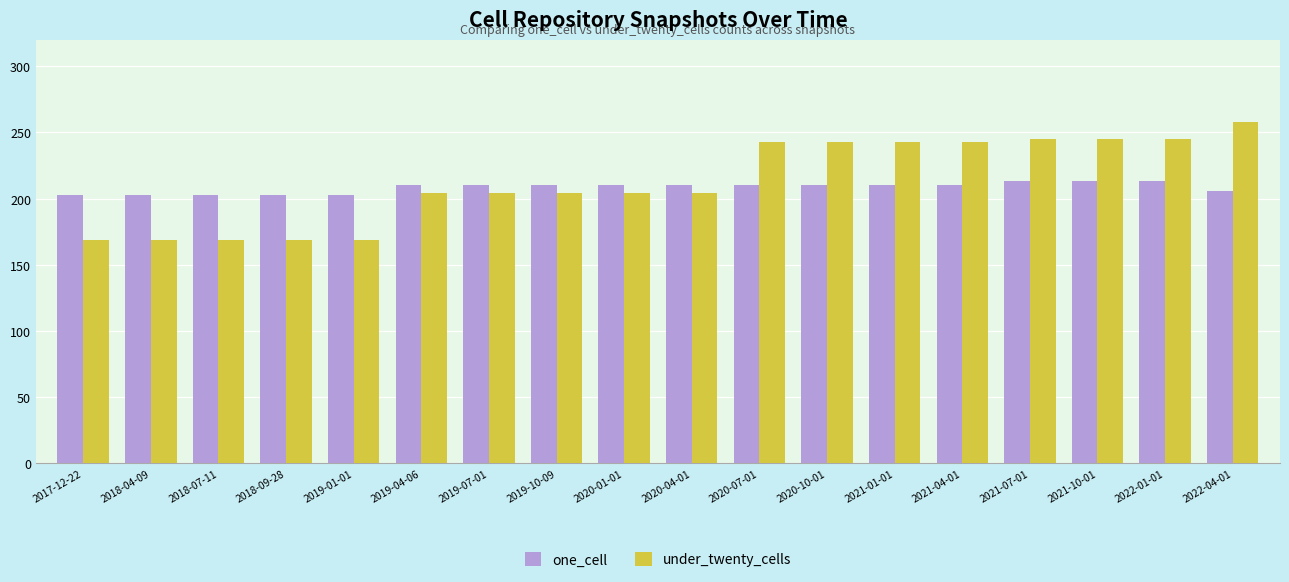

What is the difference between the highest and lowest values at 2020-10-01?

33